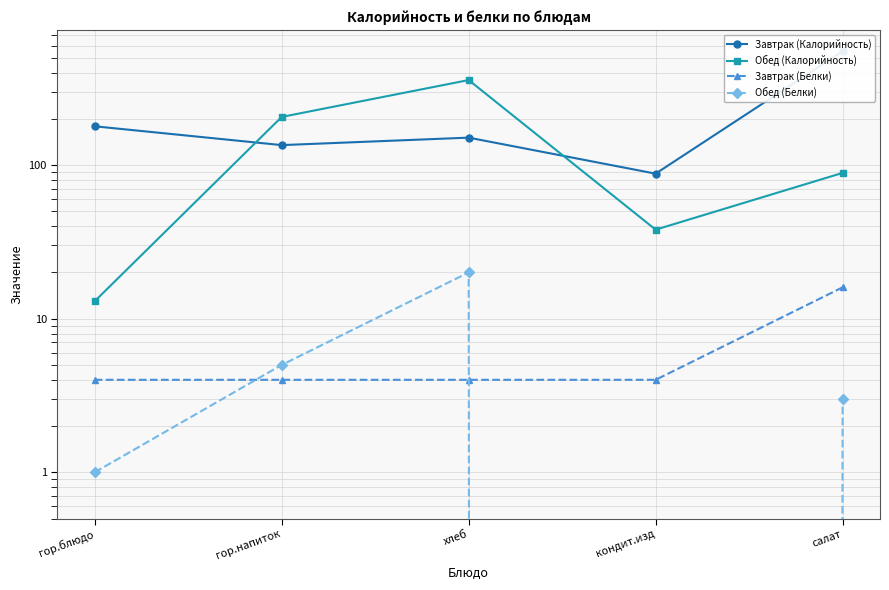

Is the value of Обед (Калорийность) at гор.напиток greater than the value of Обед (Белки) at гор.напиток?

Yes